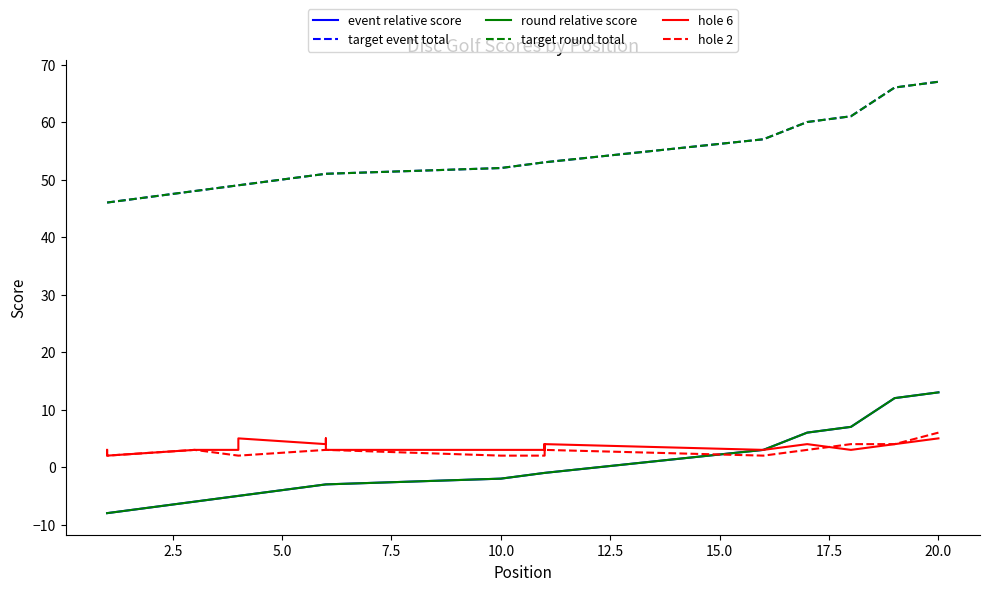

Between 10.0 and 11, which series saw the biggest shift?

event relative score